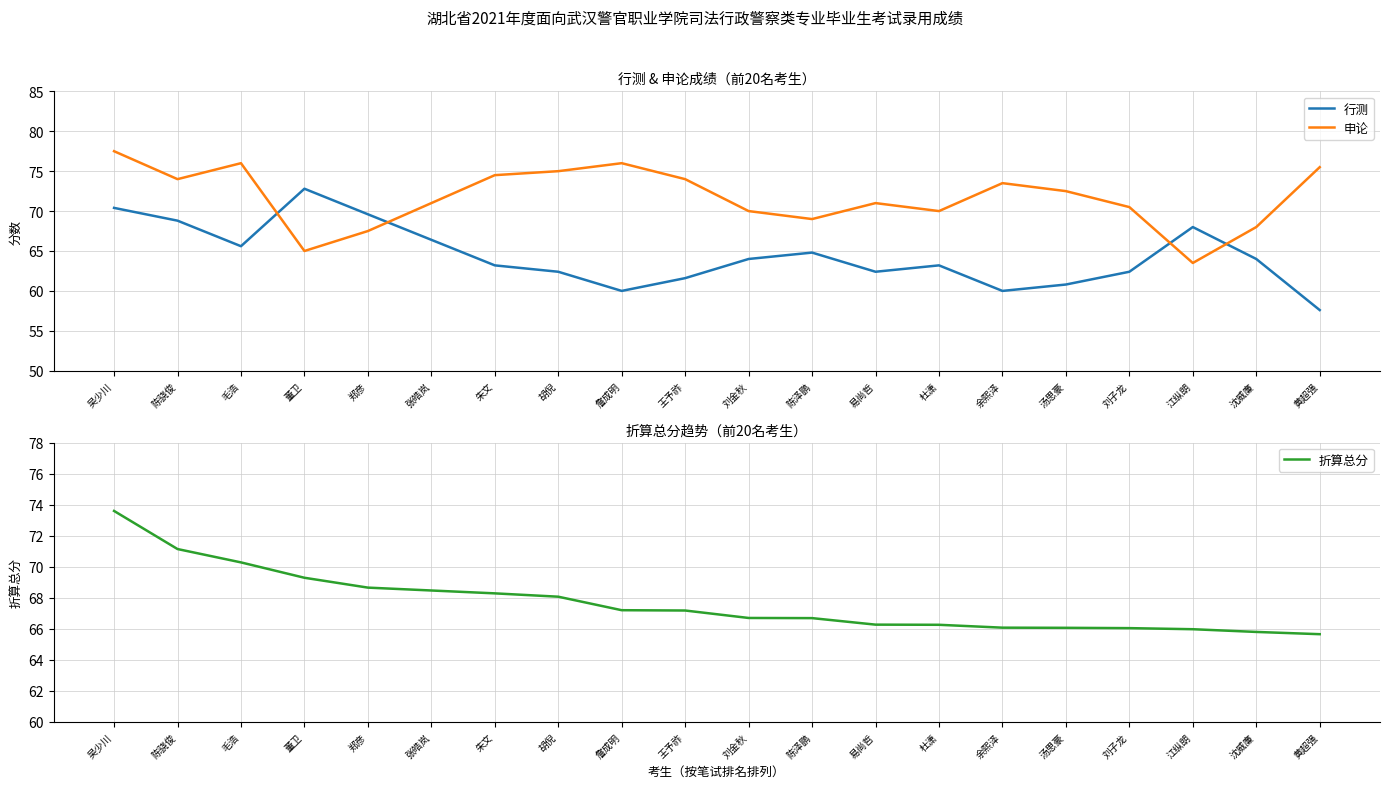

List the series in order of their overall mean, lowest first.

行测, 折算总分, 申论